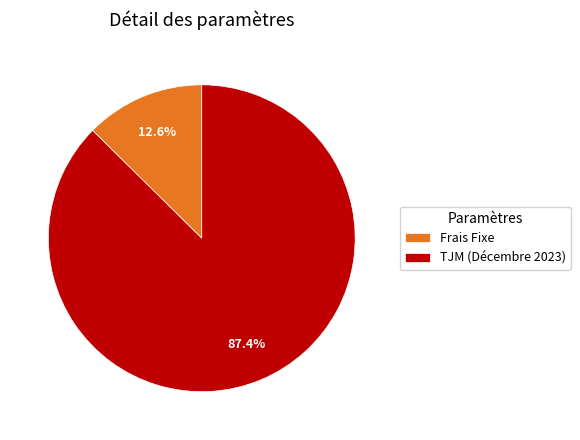

What is the largest slice in the pie chart?

TJM (Décembre 2023)